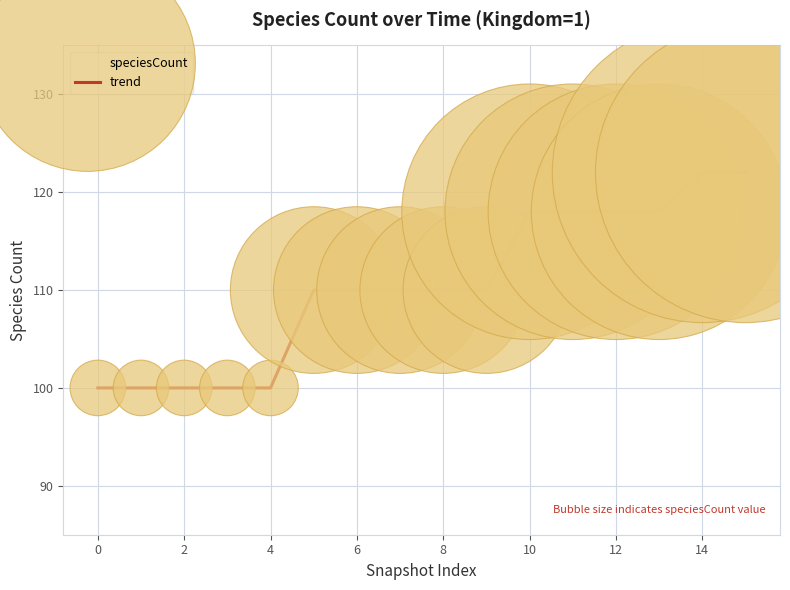

What is the difference between the maximum and minimum values?

22